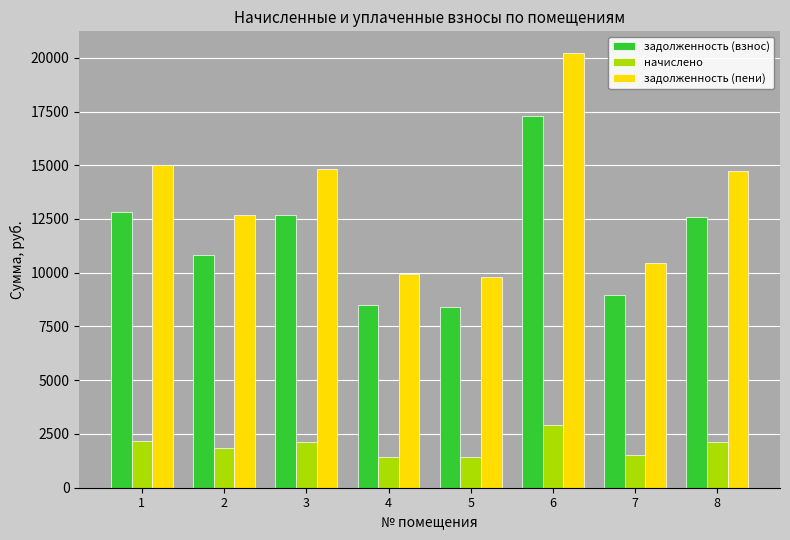

Rank the series by their average value, from highest to lowest.

задолженность (пени), задолженность (взнос), начислено